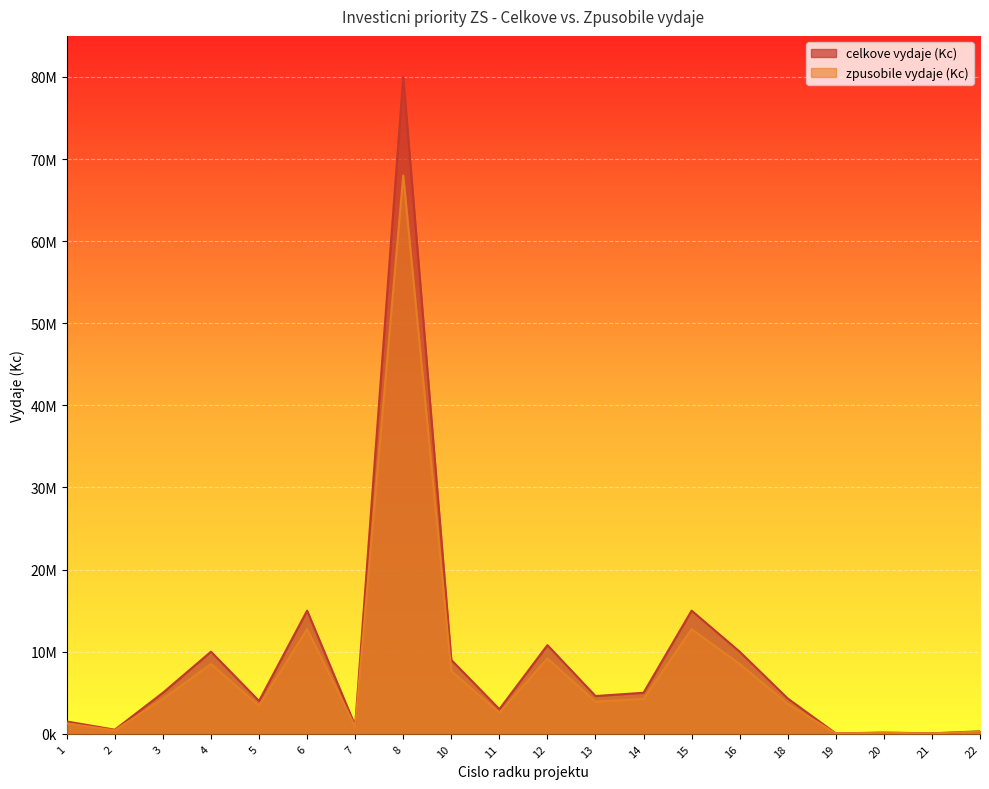

True or false: celkove vydaje (Kc) and zpusobile vydaje (Kc) intersect in this chart.

False